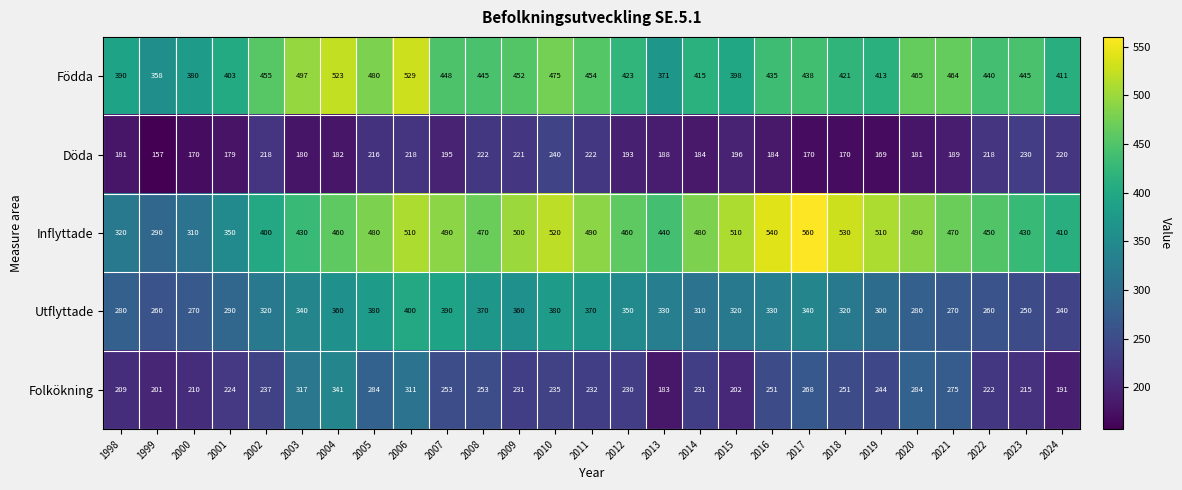

Which series has the largest total across all categories?

Inflyttade